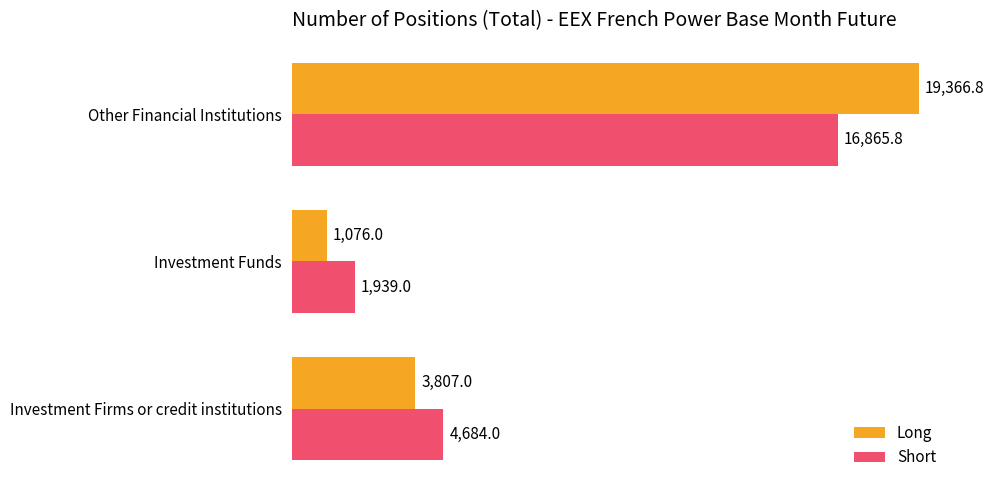

The Short series shows 3443.9 at Investment Funds. True or false?

False